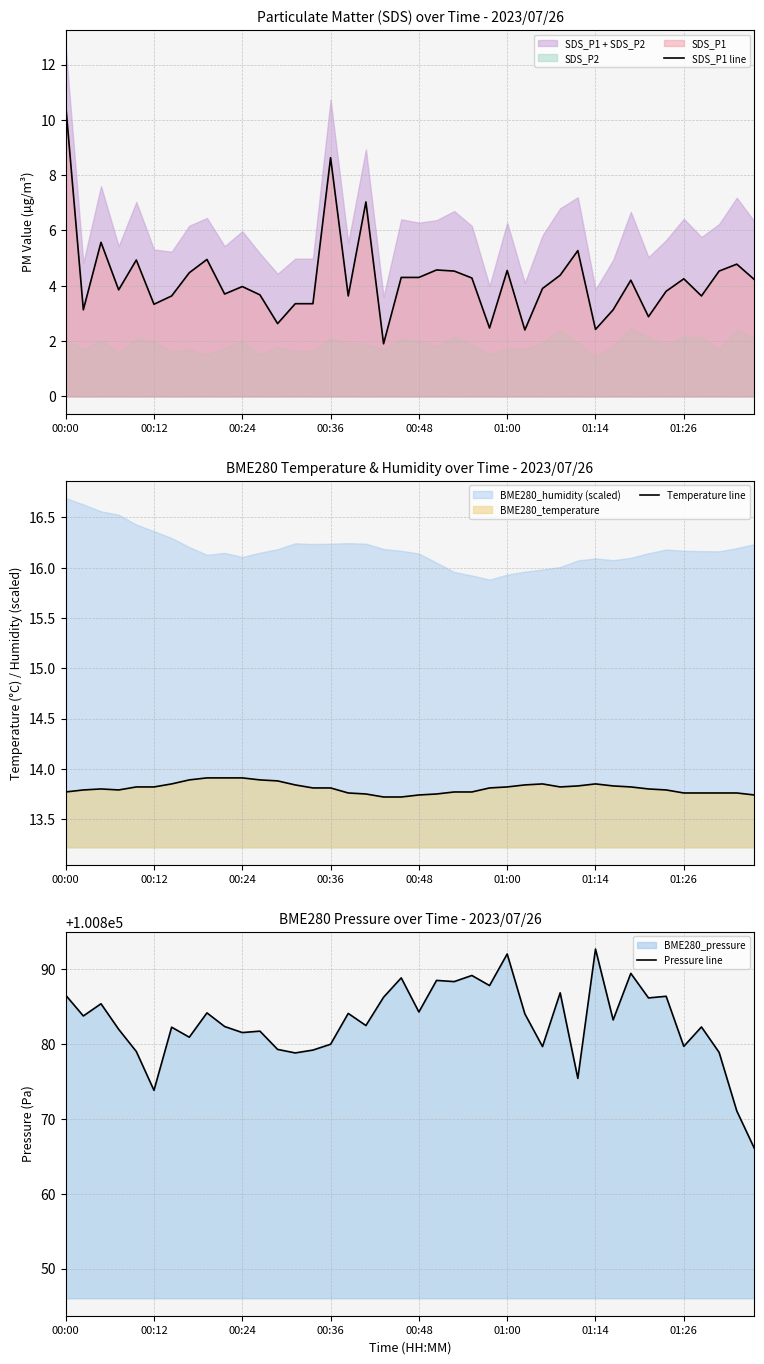

What is the value of the SDS_P1 line point at the 15th from the left?

3.4